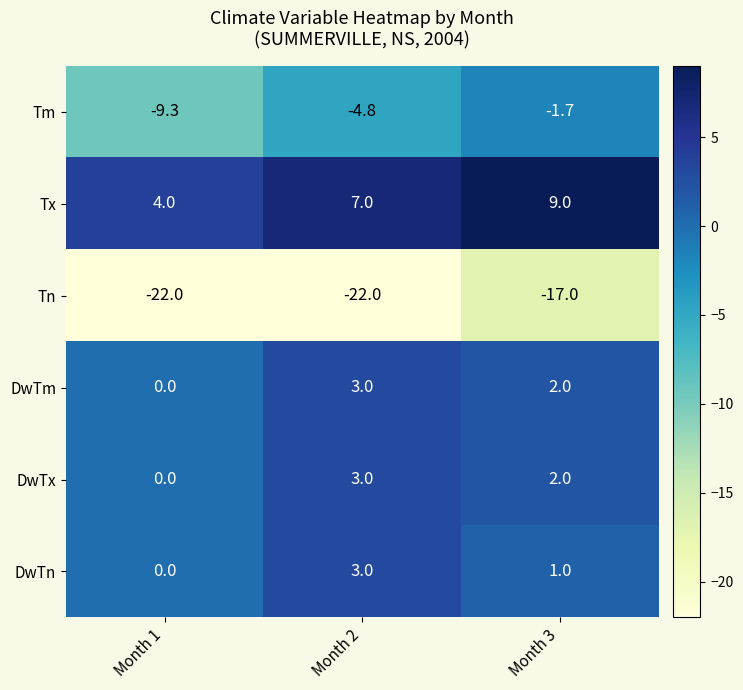

Which series changed the most between Month 2 and Month 3?

Tn